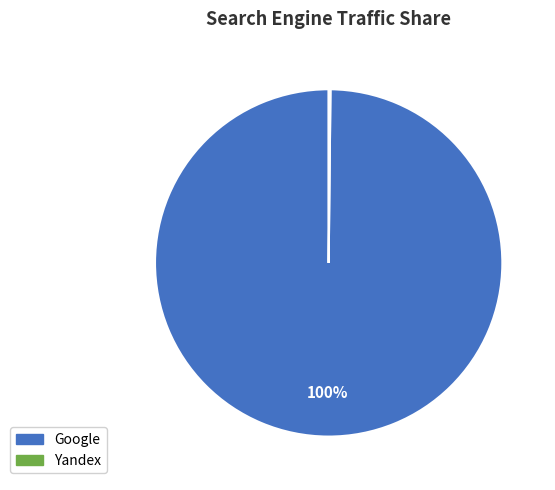

To the nearest percent, what is the average slice percentage?

50%